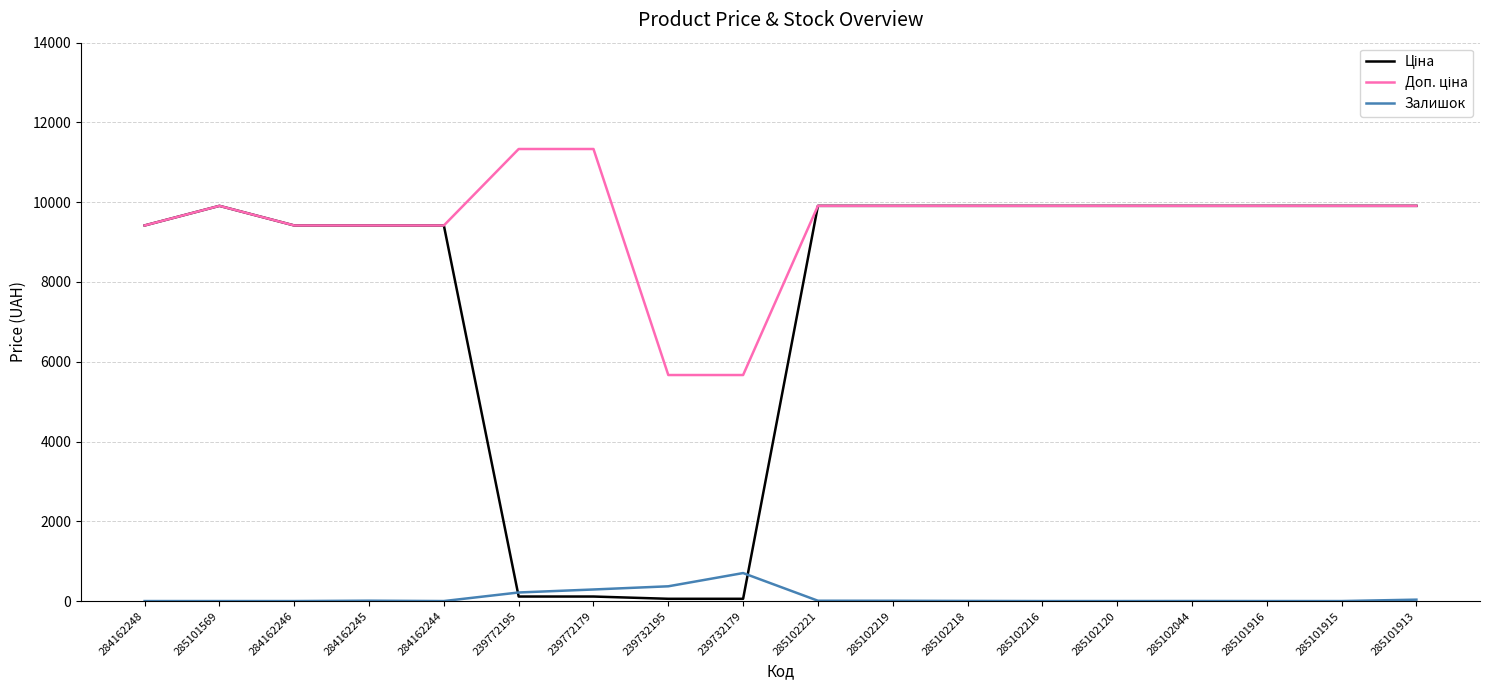

What is the spread (max minus min) of values at 285102120?

9908.5